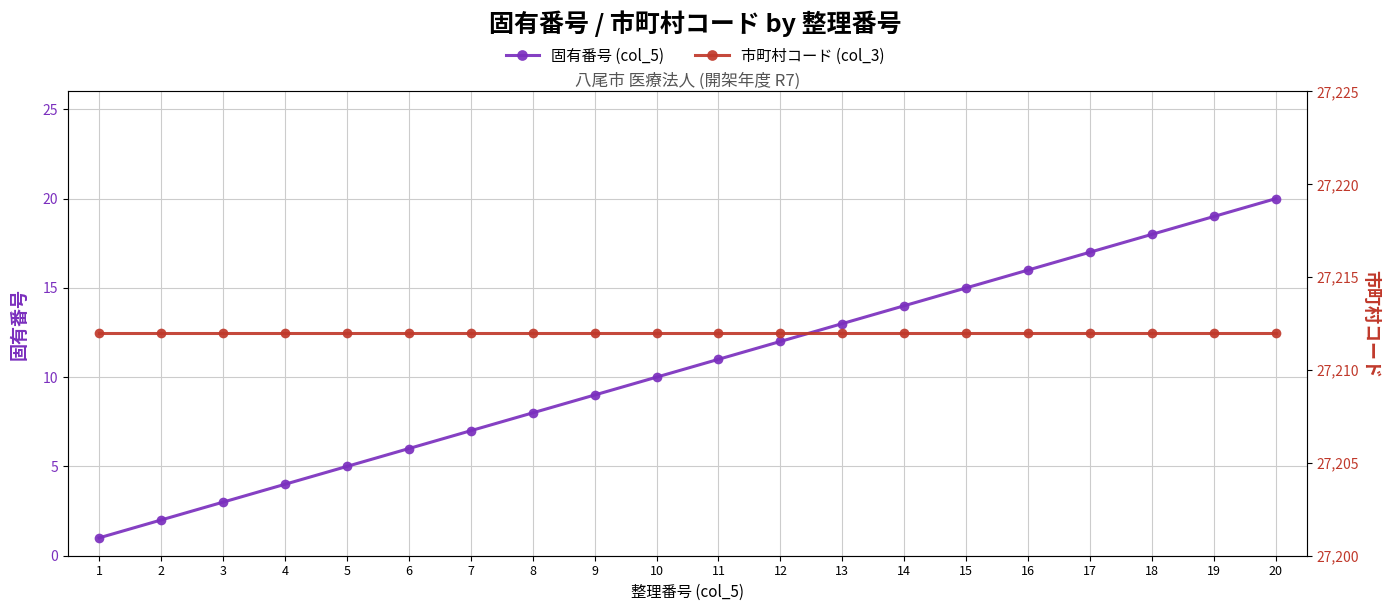

What is the value of the 市町村コード (col_3) point at the 7th from the left?

27212